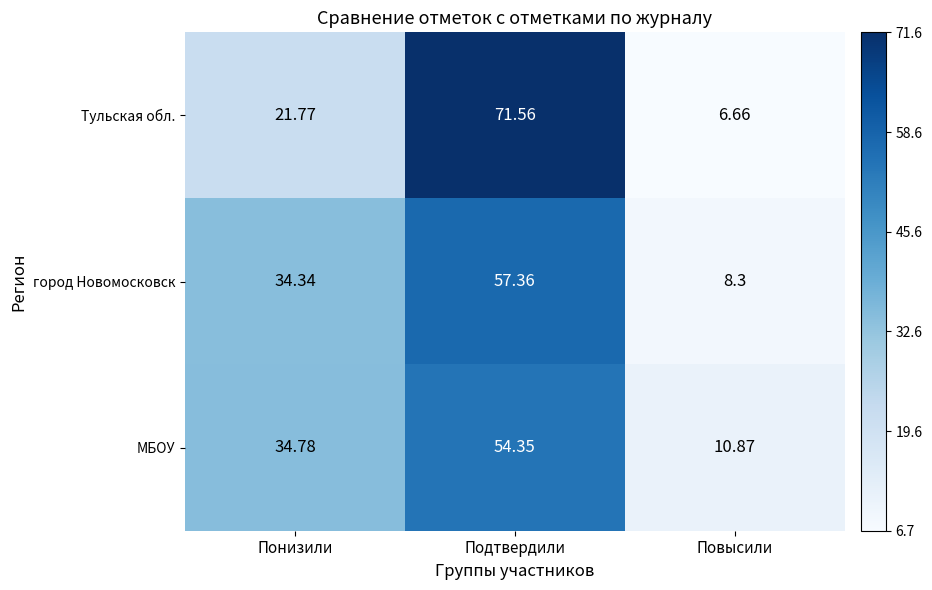

What is the spread (max minus min) of values at Понизили?

13.0